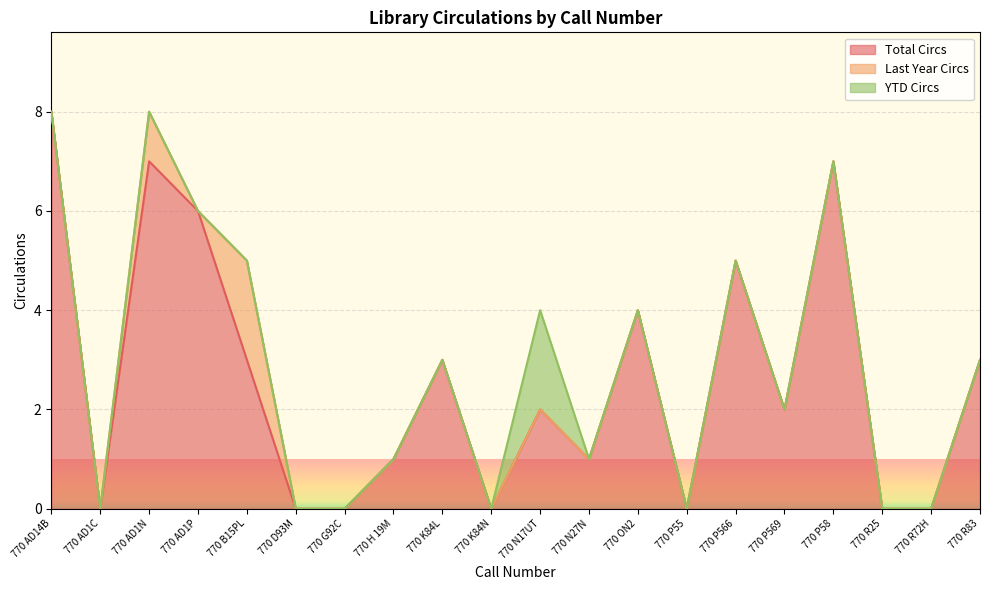

The value of Last Year Circs at 770 AD1P is 0. True or false?

True